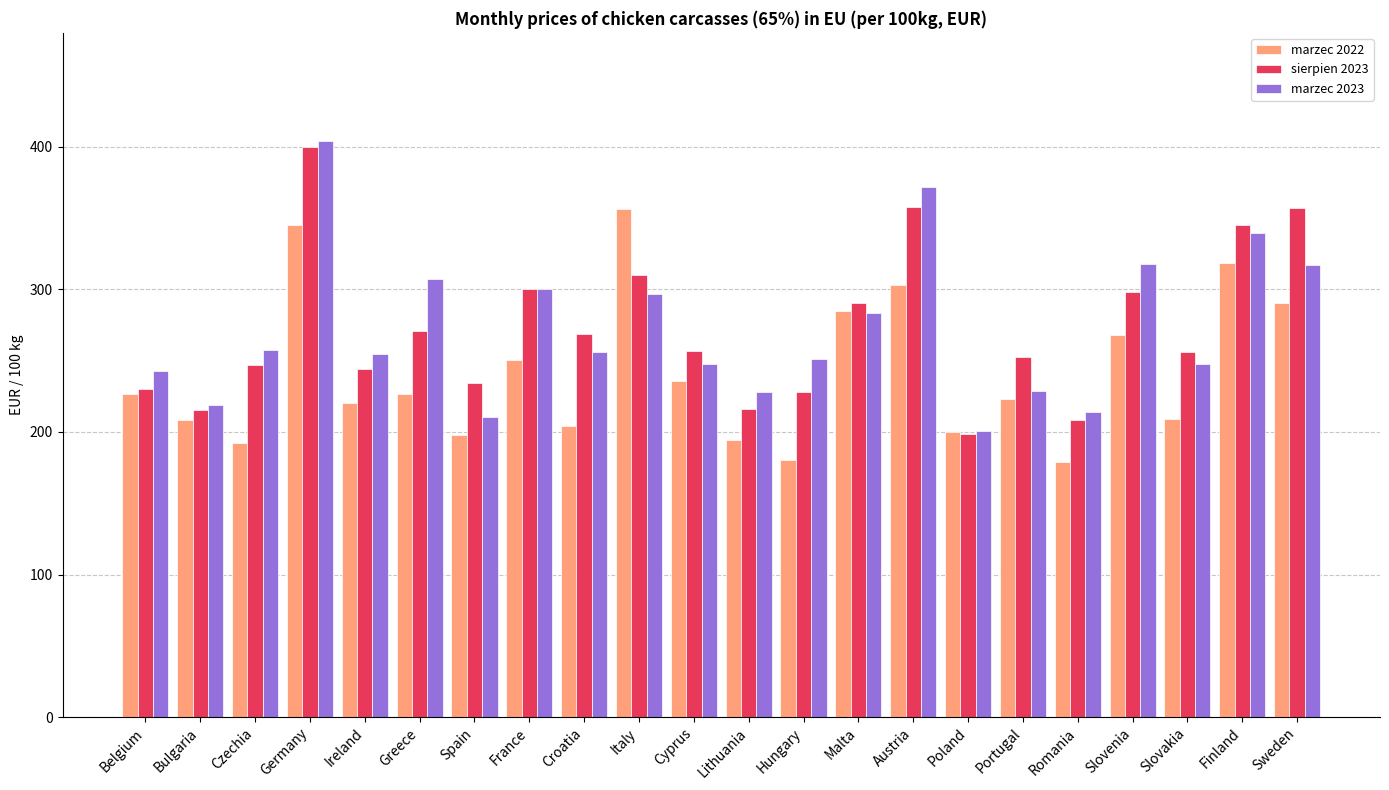

Is it true that marzec 2023 equals 257.2 at Czechia?

True